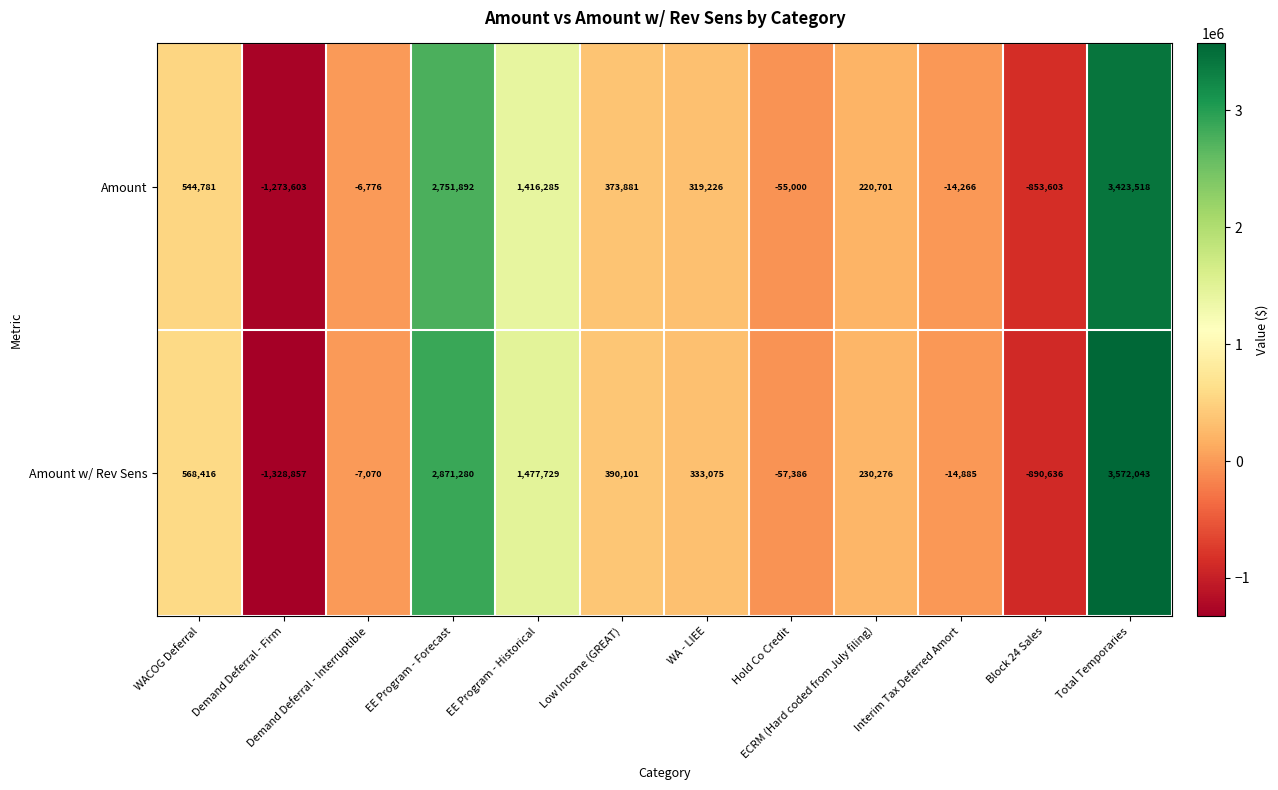

The value of Amount w/ Rev Sens at Demand Deferral - Interruptible is -10879. True or false?

False